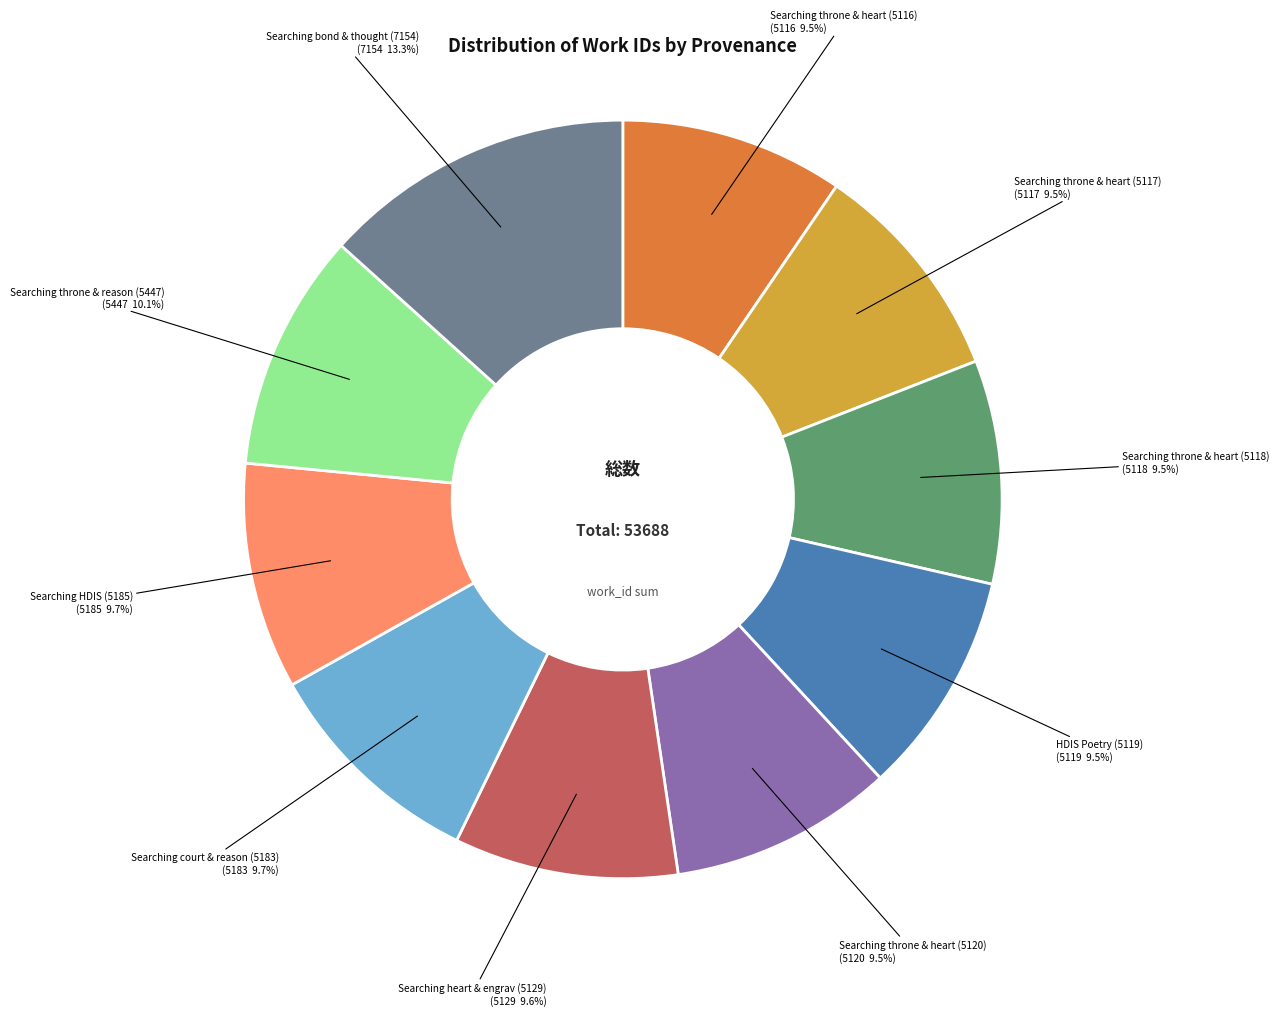

Does any single category account for the majority?

No